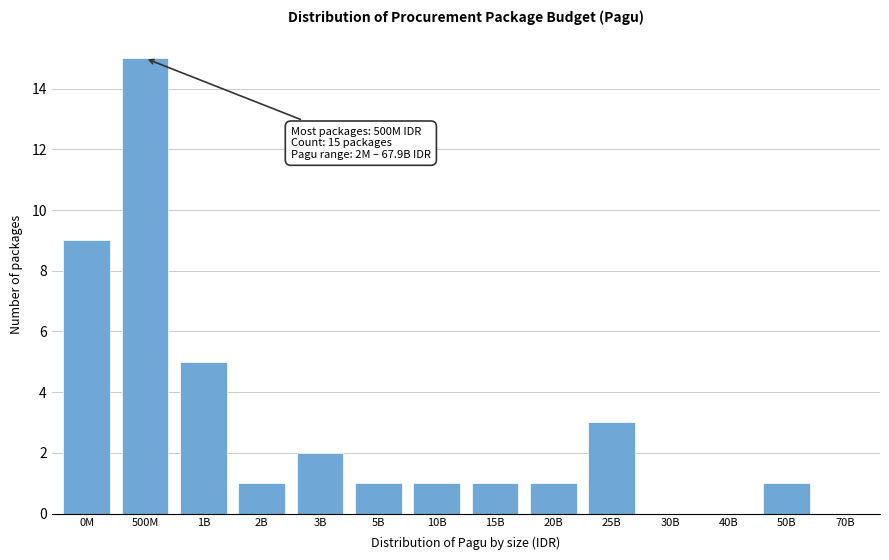

Reading left to right, what are all the values shown in this chart?

0M=9	500M=15	1B=5	2B=1	3B=2	5B=1	10B=1	15B=1	20B=1	25B=3	30B=0	40B=0	50B=1	70B=0